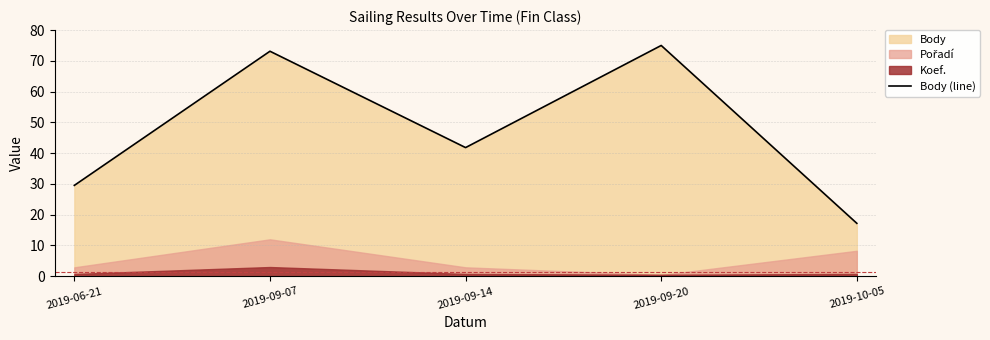

What is the value of the 2nd point from the left?

73.1